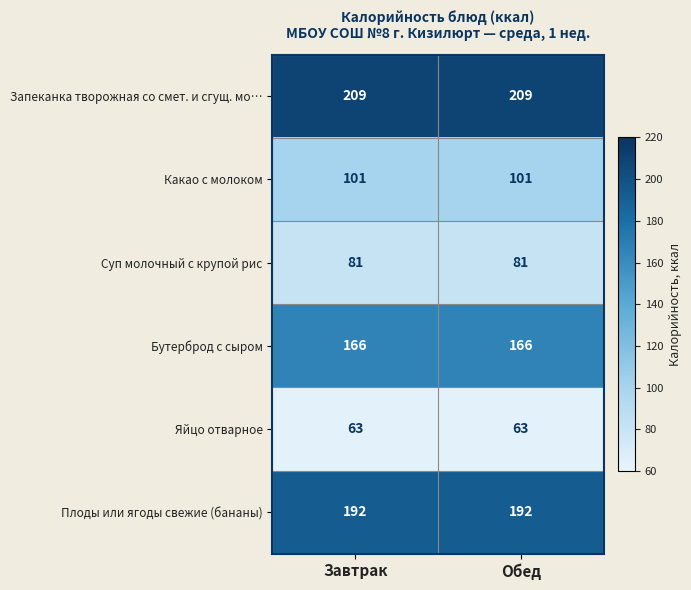

Is it true that Яйцо отварное equals 63 at Завтрак?

True